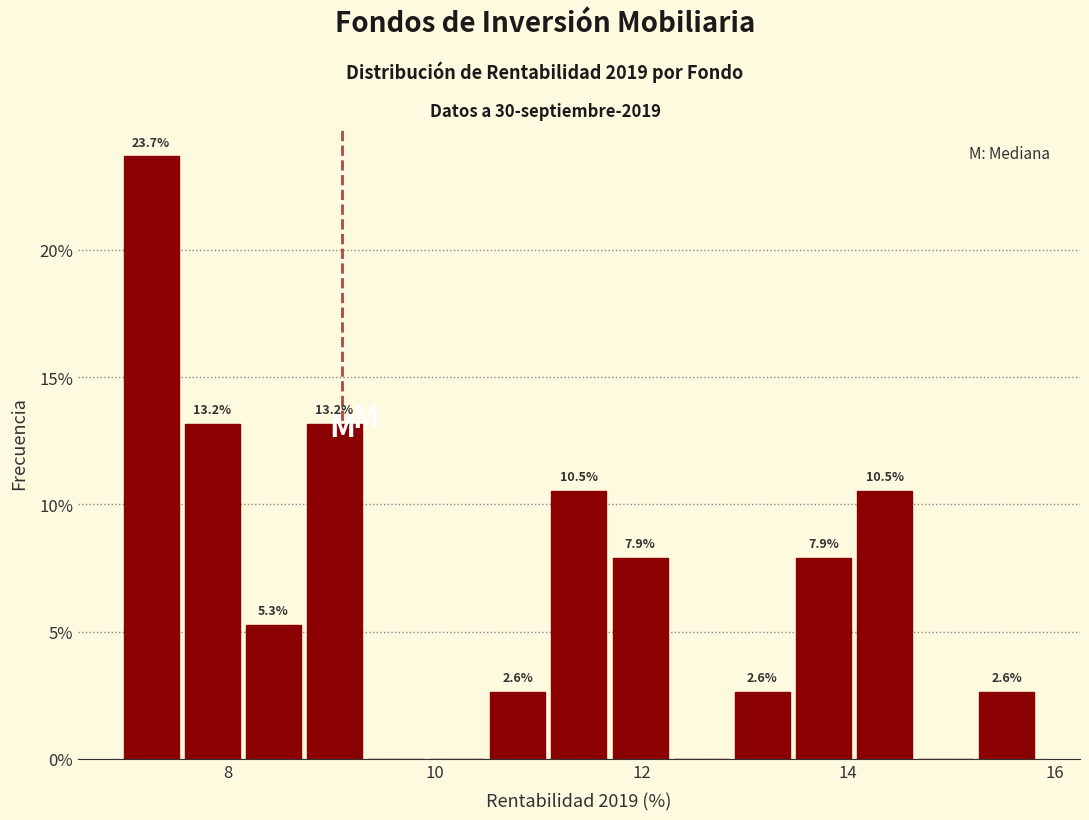

Read against the x-axis, roughly where is the centre of the tallest bar?

7.2